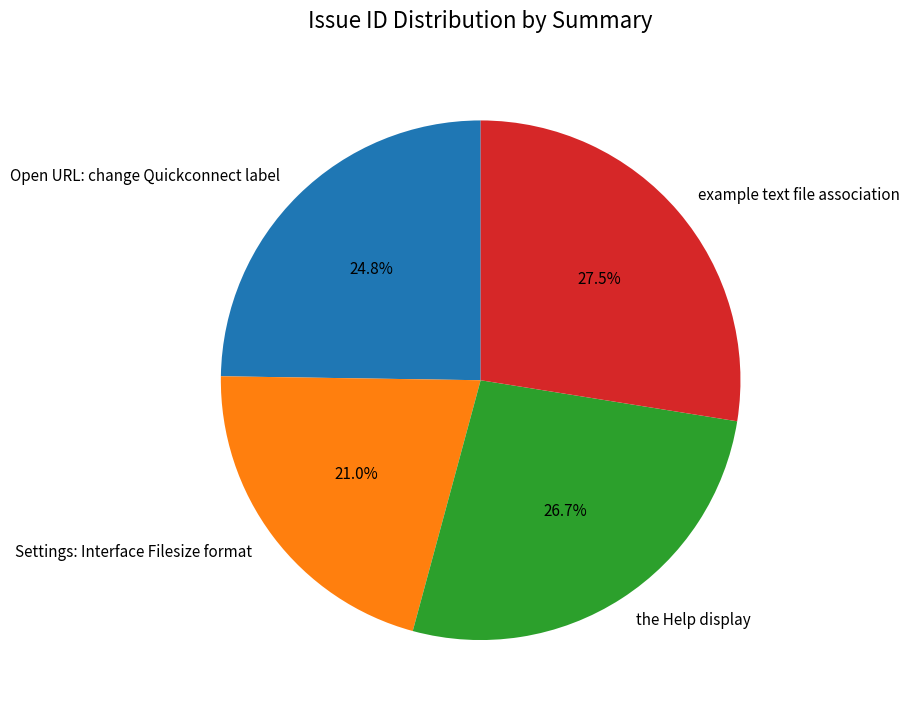

How many segments does this pie chart have?

4